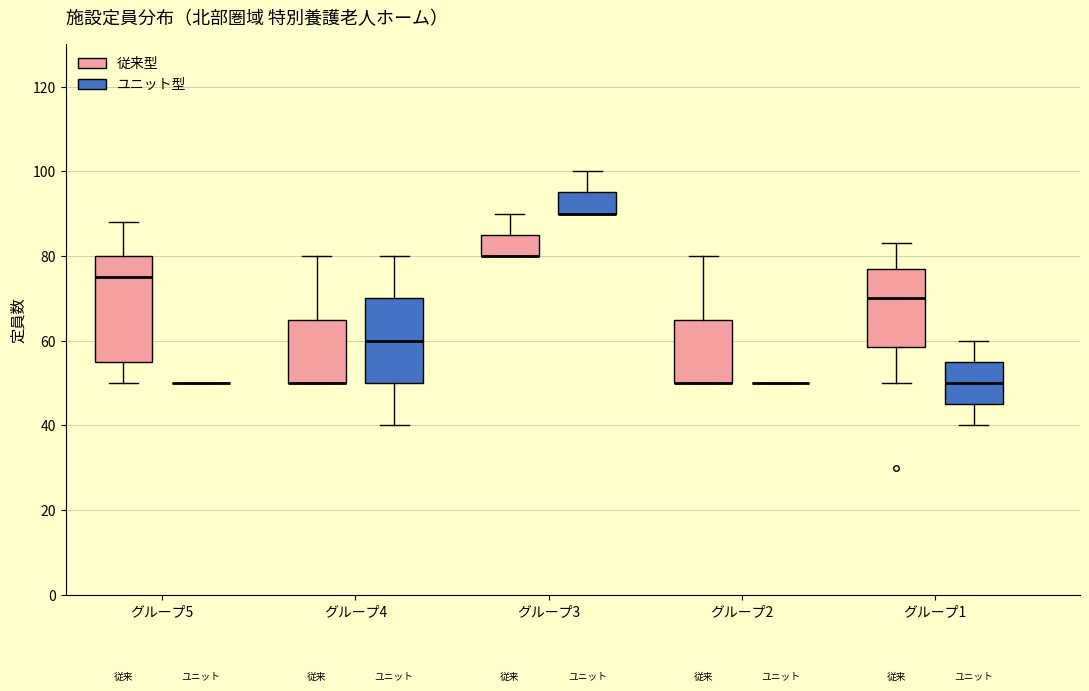

Reading left to right, read every box against the y-axis: the position of its median line, the range the box covers, and the ends of its whiskers. The values are not printed on the chart, so give them approximately, as read against the axis.

グループ5 (従来型): median 76, box 56 to 80, whiskers 50 to 88
グループ5 (ユニット型): box collapsed to a line at 50, whiskers 50 to 50
グループ4 (従来型): median 50 (drawn on the box's lower edge), box 50 to 66, whiskers 50 to 80
グループ4 (ユニット型): median 60, box 50 to 70, whiskers 40 to 80
グループ3 (従来型): median 80 (drawn on the box's lower edge), box 80 to 86, whiskers 80 to 90
グループ3 (ユニット型): median 90 (drawn on the box's lower edge), box 90 to 96, whiskers 90 to 100
グループ2 (従来型): median 50 (drawn on the box's lower edge), box 50 to 66, whiskers 50 to 80
グループ2 (ユニット型): box collapsed to a line at 50, whiskers 50 to 50
グループ1 (従来型): median 70, box 58 to 78, whiskers 50 to 84
グループ1 (ユニット型): median 50, box 46 to 56, whiskers 40 to 60